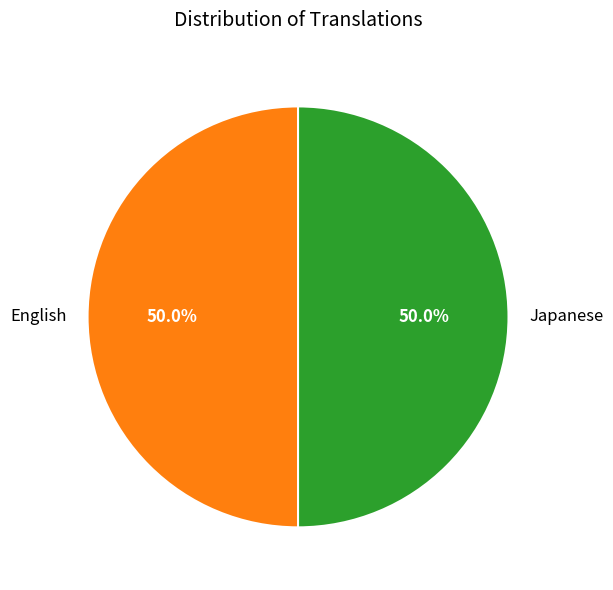

To the nearest percent, what is the difference between the largest and smallest slice percentages?

0%